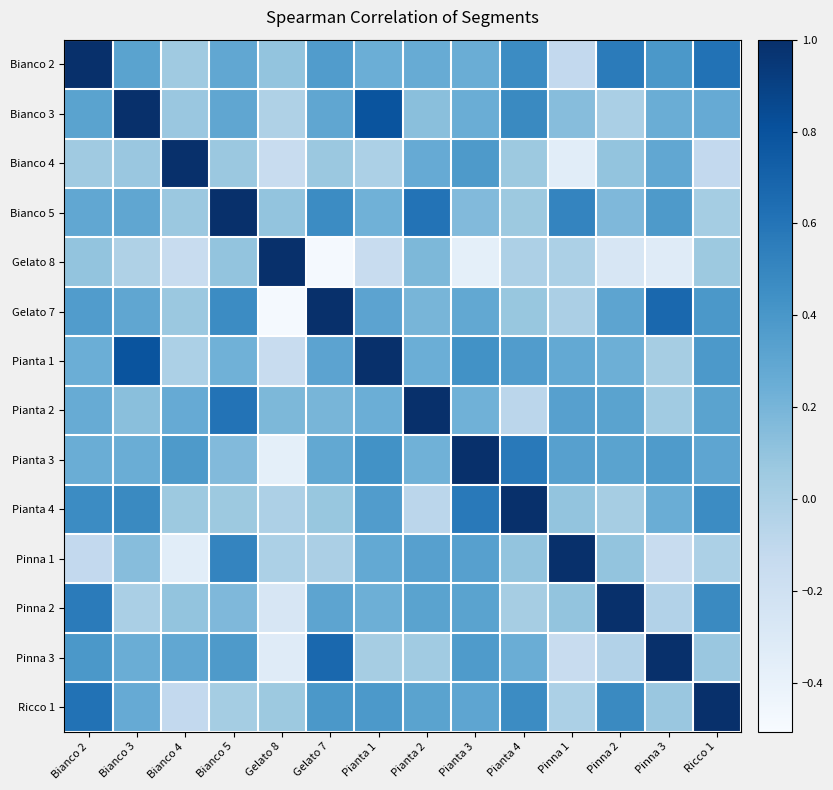

Rank the series by their maximum value, from lowest to highest.

Bianco 2, Bianco 3, Bianco 4, Bianco 5, Gelato 8, Gelato 7, Pianta 1, Pianta 2, Pianta 3, Pianta 4, Pinna 1, Pinna 2, Pinna 3, Ricco 1